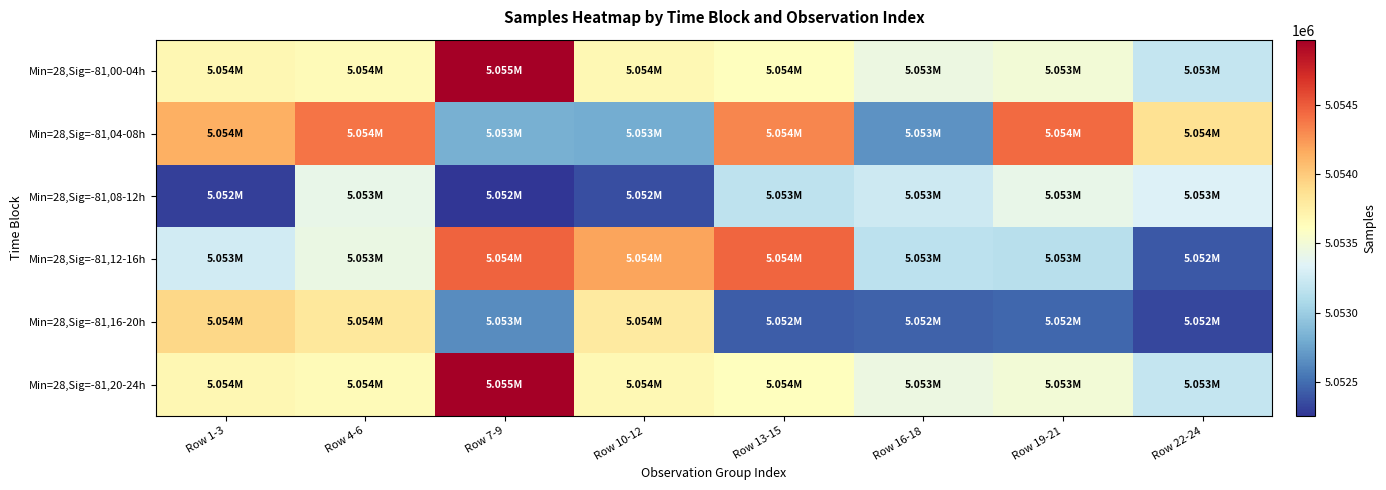

Reading left to right, list all the values displayed in this chart.

Min=28,Sig=-81,00-04h: Row 1-3=5053676	Row 4-6=5053646	Row 7-9=5054970	Row 10-12=5053670	Row 13-15=5053621	Row 16-18=5053444	Row 19-21=5053496	Row 22-24=5053202
Min=28,Sig=-81,04-08h: Row 1-3=5054133	Row 4-6=5054387	Row 7-9=5052822	Row 10-12=5052798	Row 13-15=5054312	Row 16-18=5052675	Row 19-21=5054439	Row 22-24=5053863
Min=28,Sig=-81,08-12h: Row 1-3=5052300	Row 4-6=5053420	Row 7-9=5052253	Row 10-12=5052368	Row 13-15=5053167	Row 16-18=5053249	Row 19-21=5053415	Row 22-24=5053328
Min=28,Sig=-81,12-16h: Row 1-3=5053264	Row 4-6=5053437	Row 7-9=5054468	Row 10-12=5054189	Row 13-15=5054453	Row 16-18=5053165	Row 19-21=5053139	Row 22-24=5052404
Min=28,Sig=-81,16-20h: Row 1-3=5053920	Row 4-6=5053809	Row 7-9=5052644	Row 10-12=5053786	Row 13-15=5052428	Row 16-18=5052452	Row 19-21=5052473	Row 22-24=5052328
Min=28,Sig=-81,20-24h: Row 1-3=5053676	Row 4-6=5053646	Row 7-9=5054970	Row 10-12=5053670	Row 13-15=5053621	Row 16-18=5053444	Row 19-21=5053496	Row 22-24=5053202